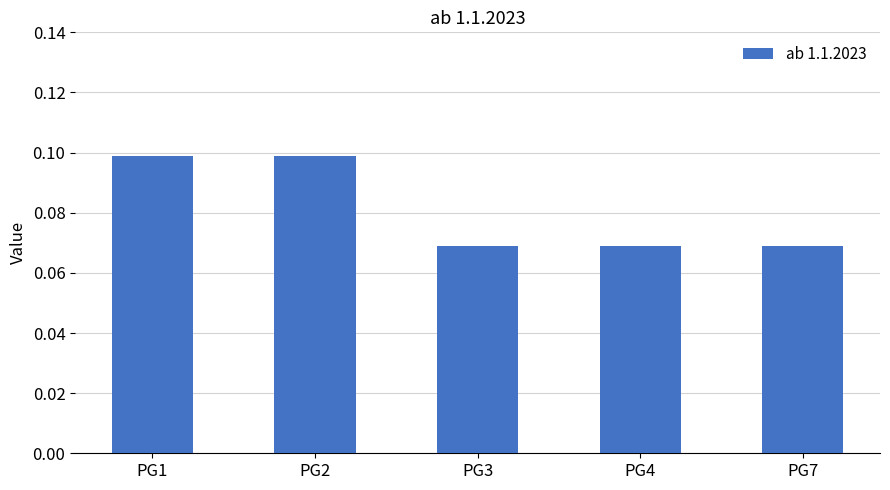

Are the bars grouped side by side (vs. stacked)?

No